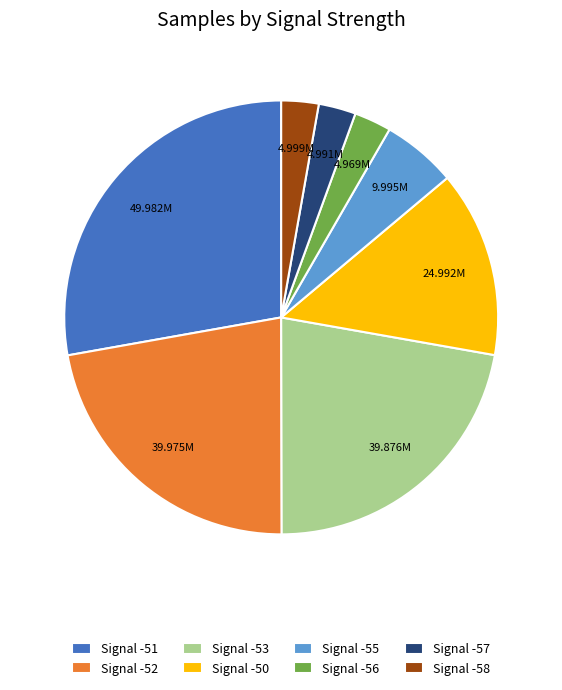

Do Signal -51 and Signal -56 together represent more than half of the pie?

No